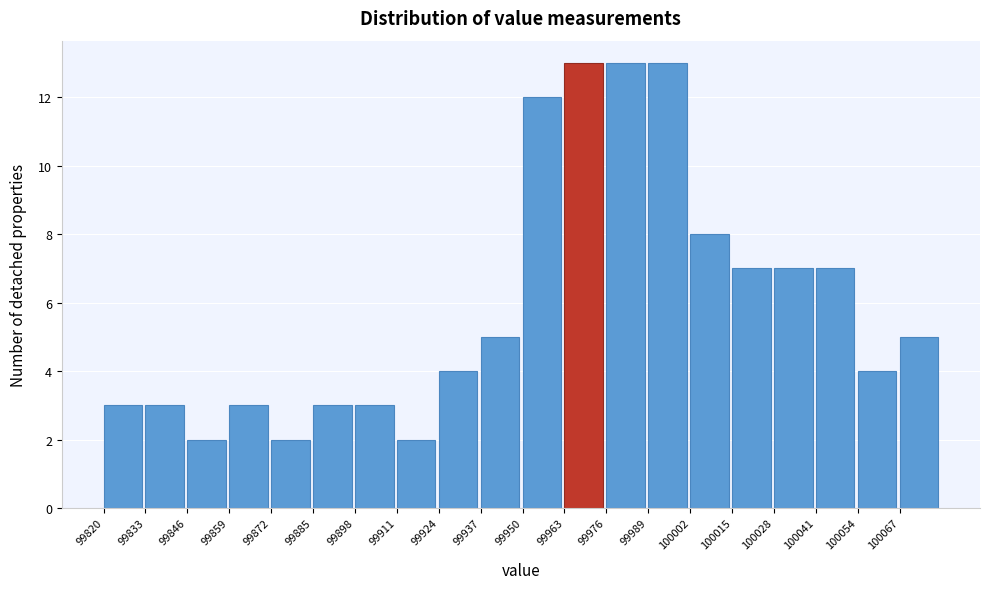

What is the height of the bar covering 99885 to 99898 on the x-axis? Neither the bar edges nor the heights are printed on the chart, so give them approximately, as read against the axes.

3